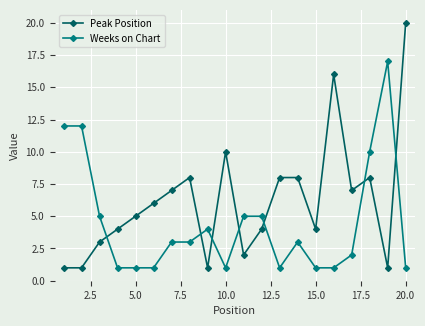

Which series has the largest range (max minus min)?

Peak Position